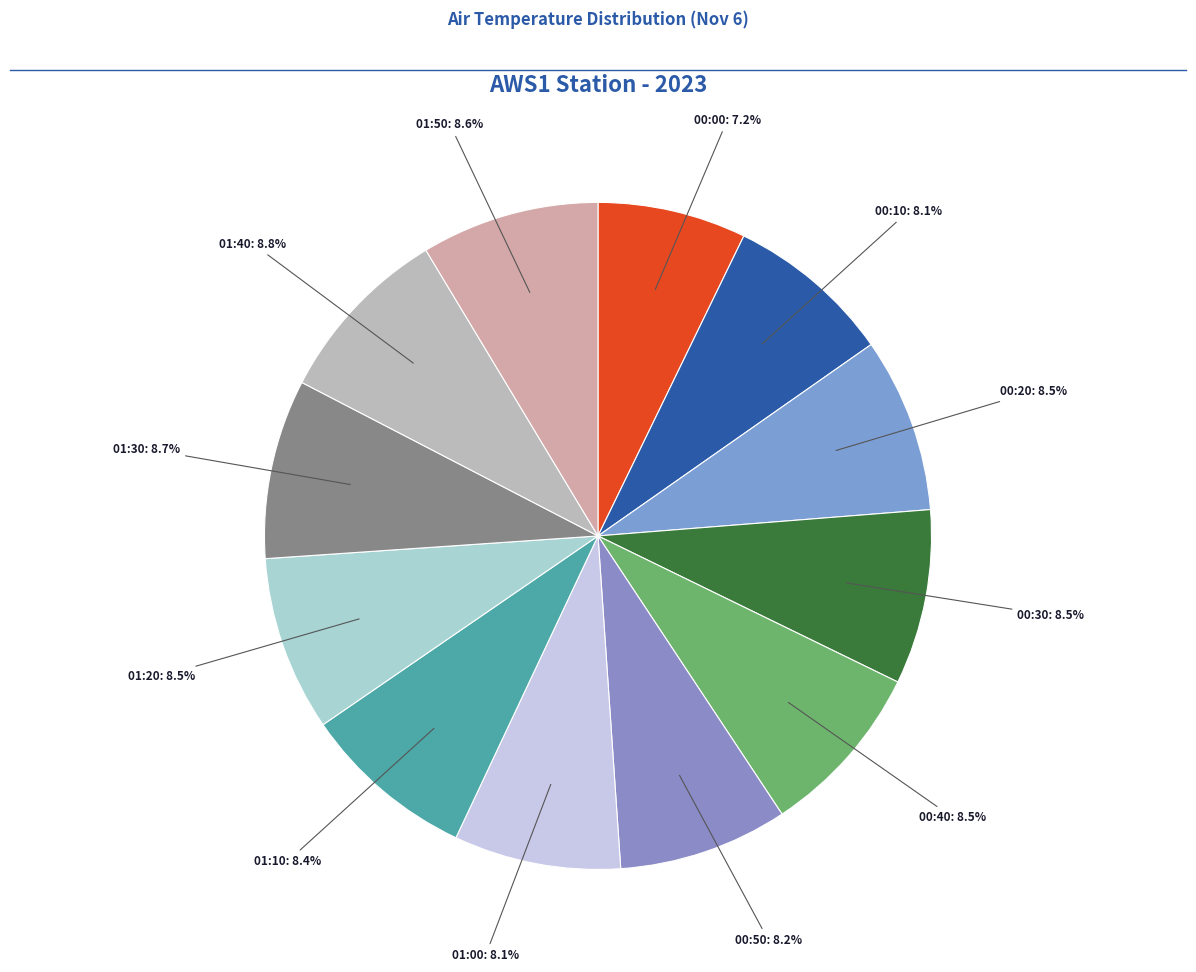

How many slices are in this pie chart?

12